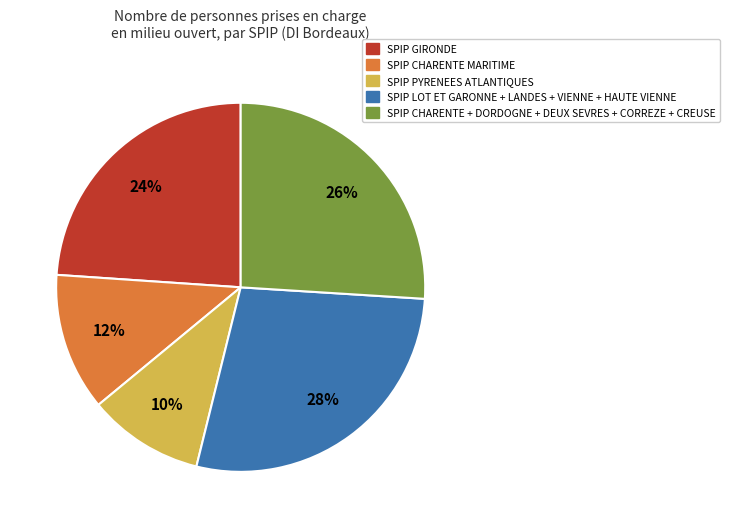

Which slice is the largest?

SPIP LOT ET GARONNE + LANDES + VIENNE + HAUTE VIENNE